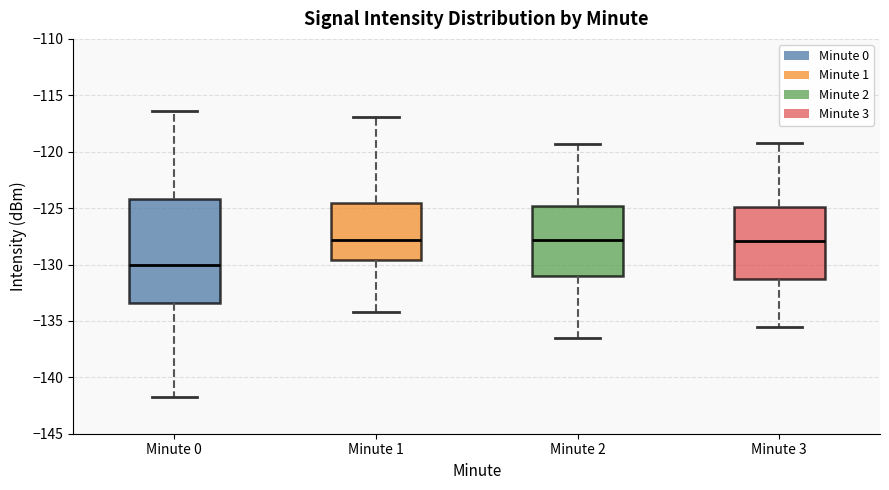

Where is the upper edge of the box for Minute 2 on the y-axis? The values are not printed on the chart, so give them approximately, as read against the axis.

-125.0